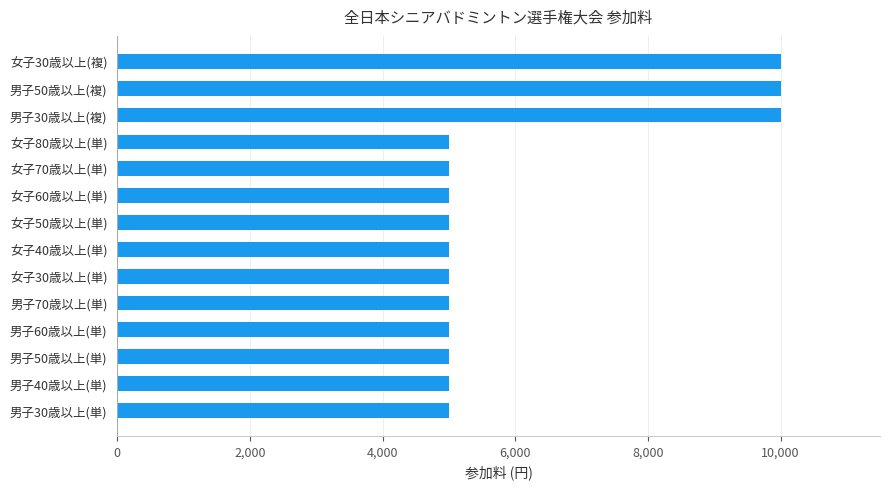

Is it true that the value at 男子50歳以上(複) is 10000?

True